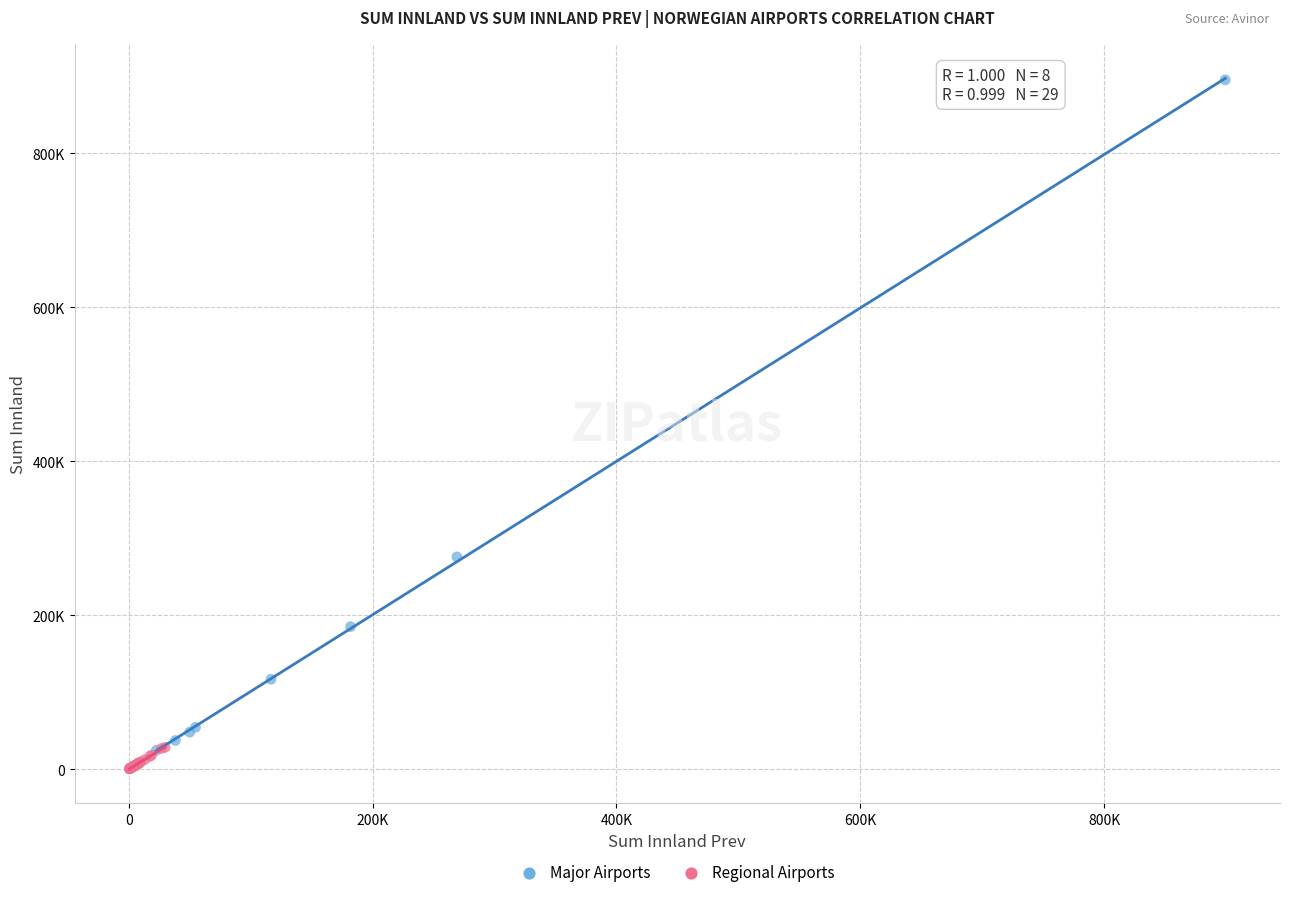

Which series contains the highest Y value?

Major Airports